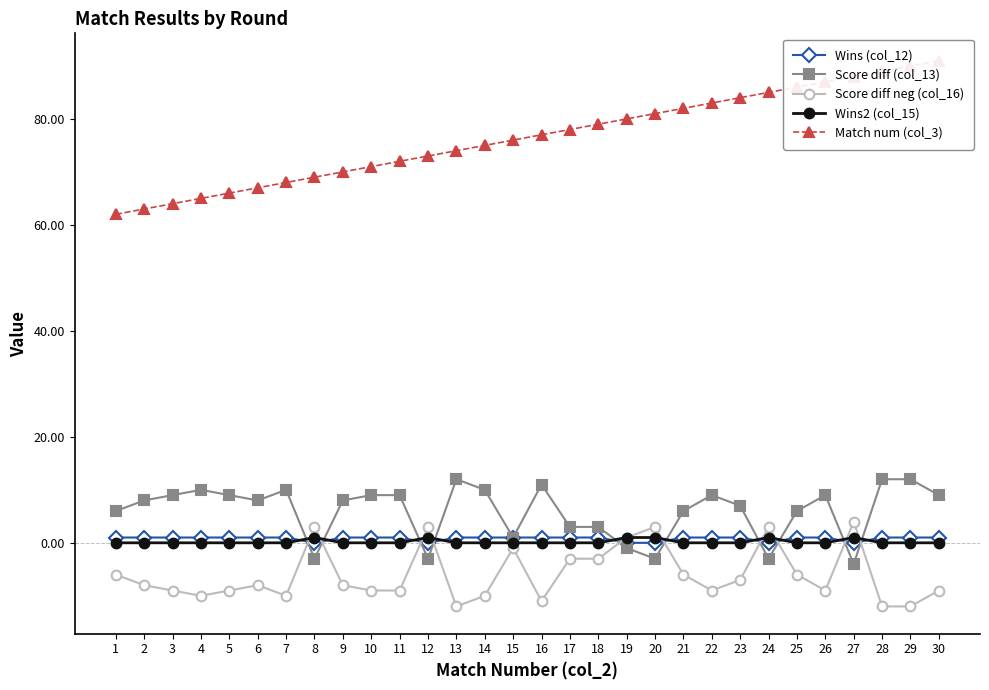

What is the value of the Wins (col_12) point at the 4th from the left?

1